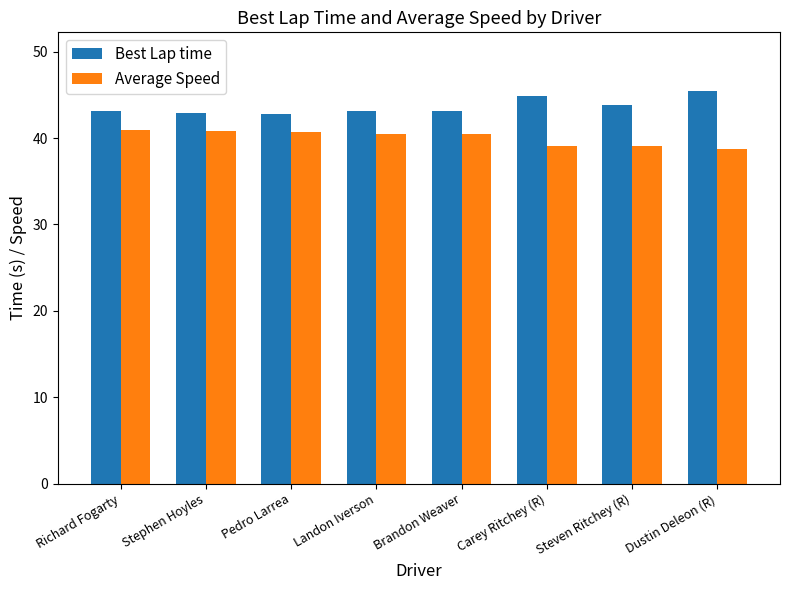

How many groups of bars are there?

8